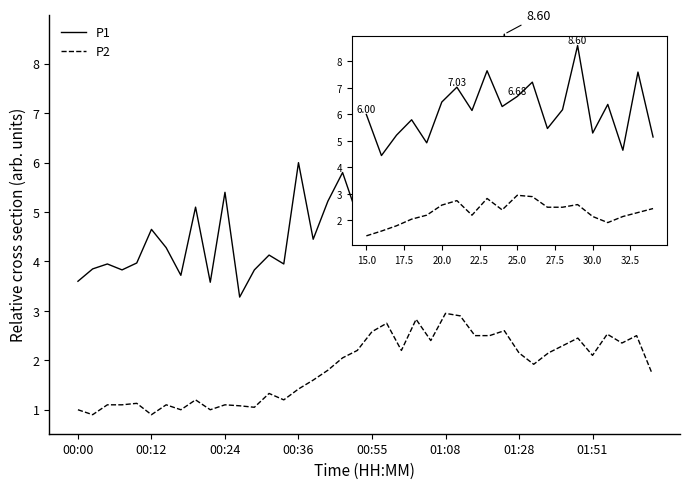

In P1, how many points are lower than both neighbors (excluding endpoints)?

15